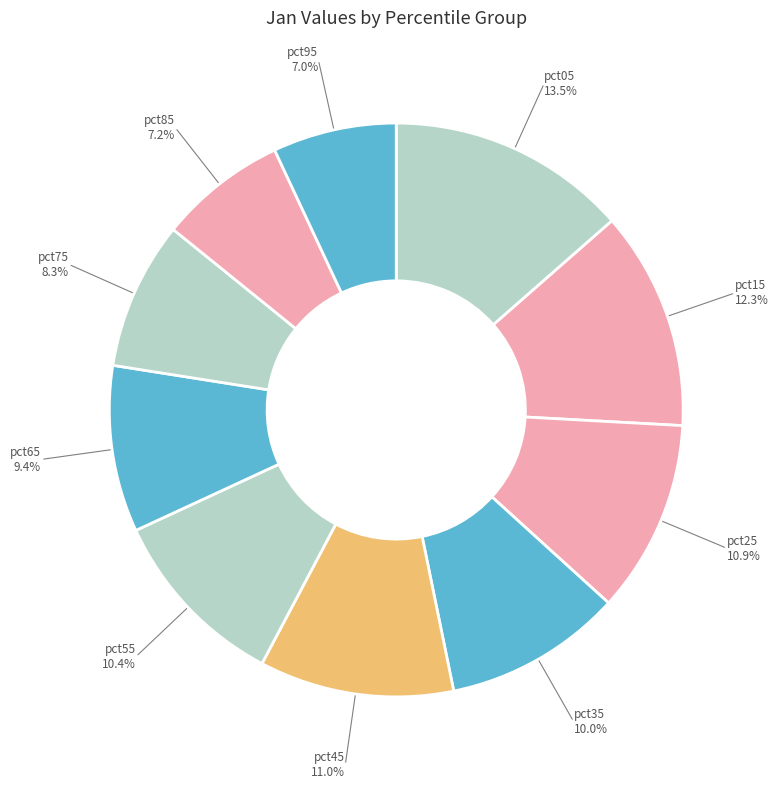

How many slices are in this pie chart?

10